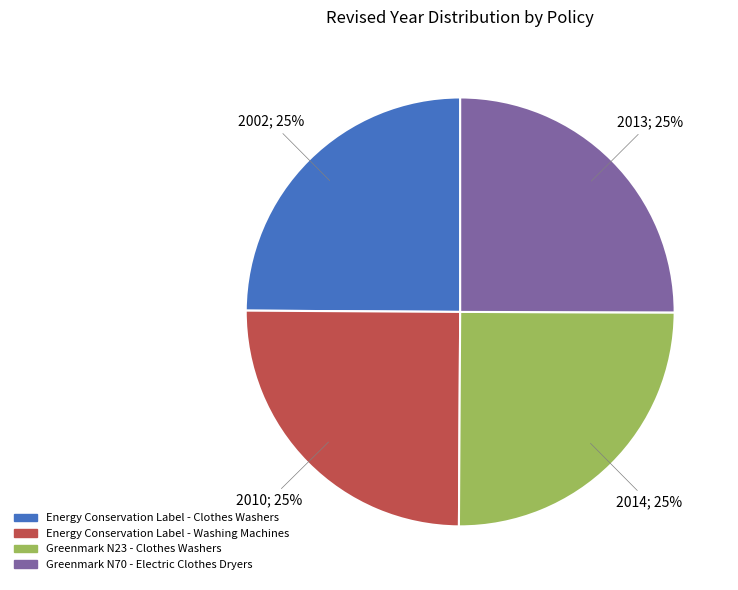

How many slices are in this pie chart?

4